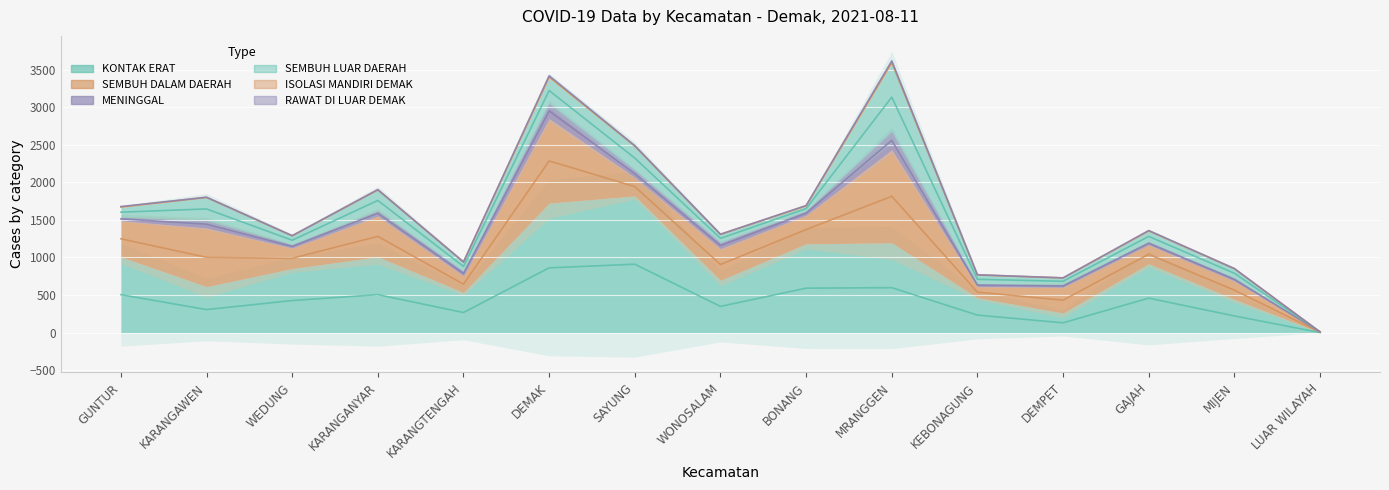

Reading left to right, transcribe all the data shown in this chart.

KONTAK ERAT: 1008	611	852	1009	533	1724	1820	696	1182	1195	464	259	916	442	0
SEMBUH DALAM DAERAH: 481	781	274	544	222	1124	248	420	380	1239	148	344	253	244	8
MENINGGAL: 50	103	44	69	64	208	98	86	57	252	39	35	41	43	0
SEMBUH LUAR DAERAH: 128	303	119	276	121	335	316	105	63	900	115	89	141	121	0
ISOLASI MANDIRI DEMAK: 10	3	0	5	0	30	4	2	10	23	2	1	7	1	0
RAWAT DI LUAR DEMAK: 2	4	1	1	0	0	7	1	0	20	3	0	1	1	0